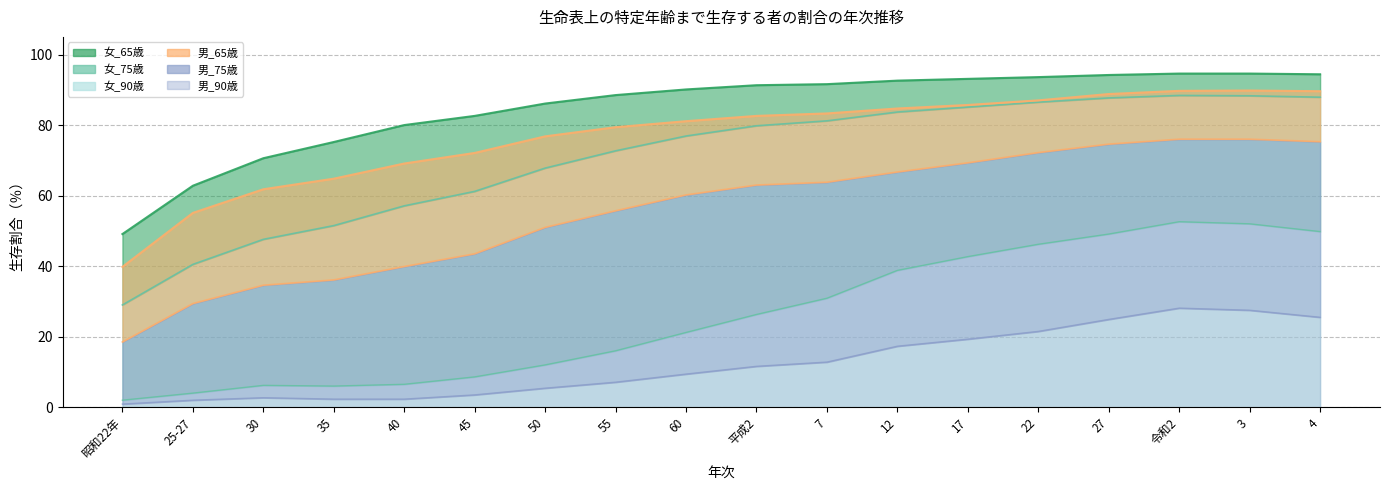

At how many categories does at least one series exceed 68?

16